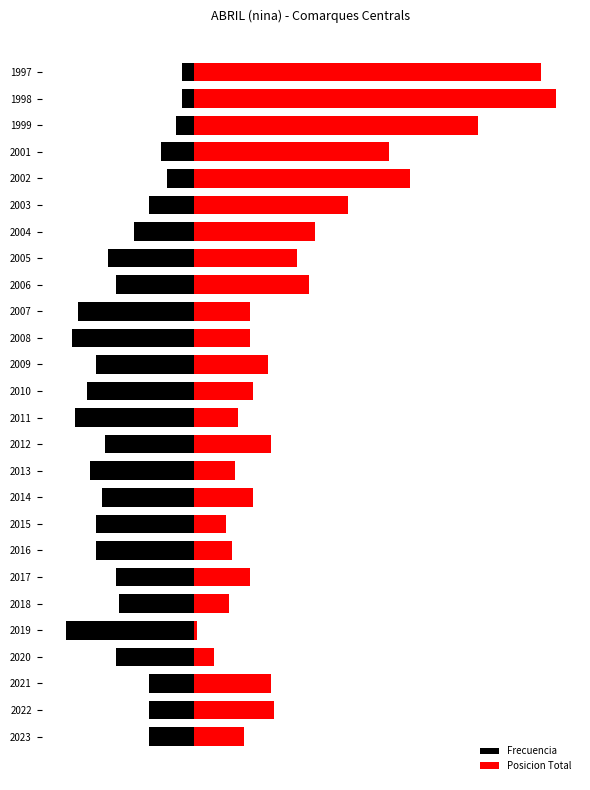

What is the greatest value displayed?

122